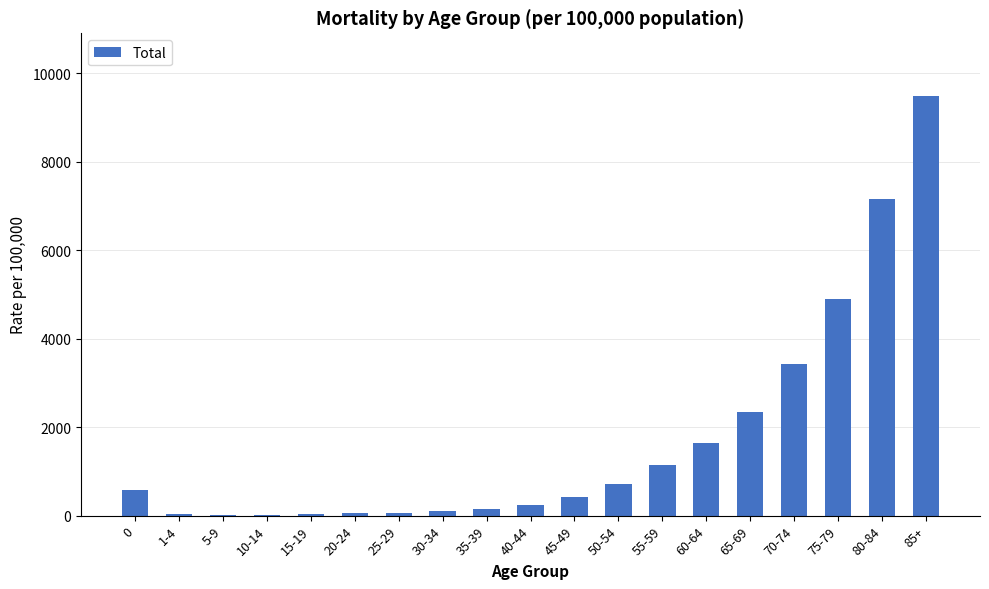

What is the sum of all values?

32532.9